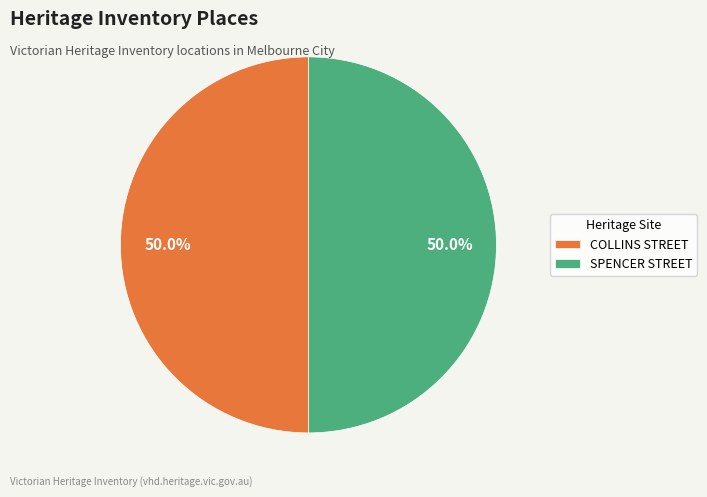

To the nearest percent, what percentage of the pie is COLLINS STREET?

50%